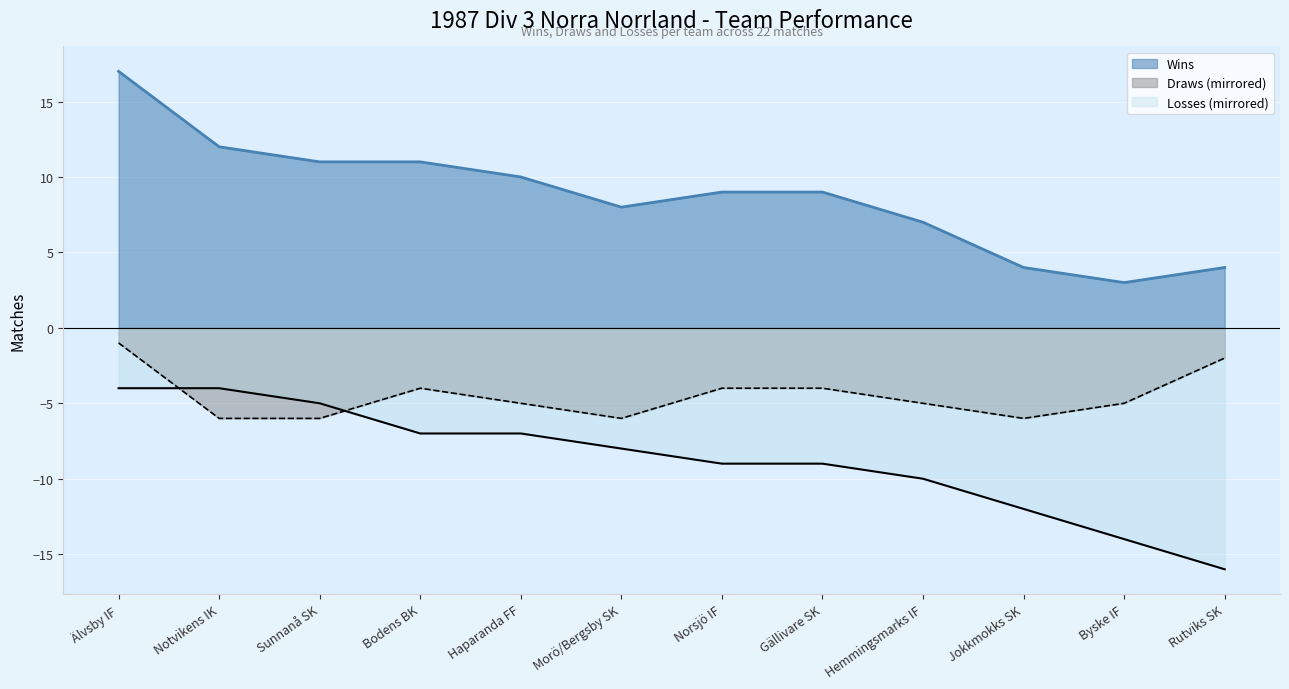

True or false: Losses and Wins cross at least once.

False